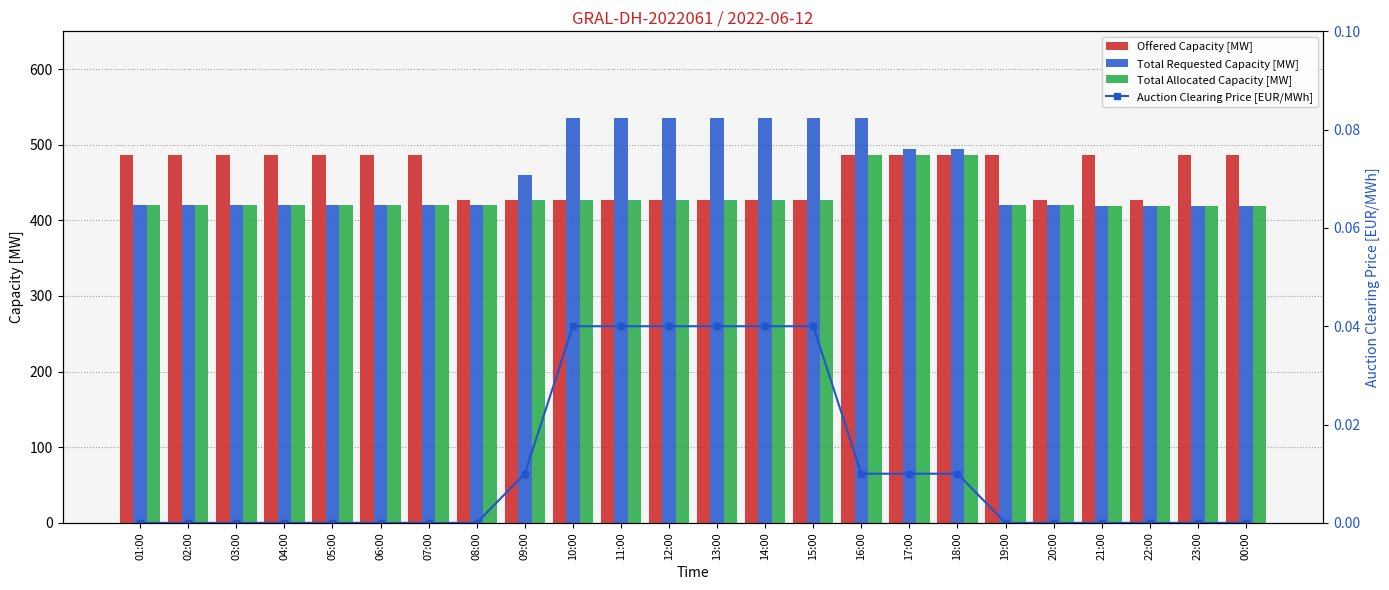

What is the lowest value of the Total Allocated Capacity [MW] series?

419